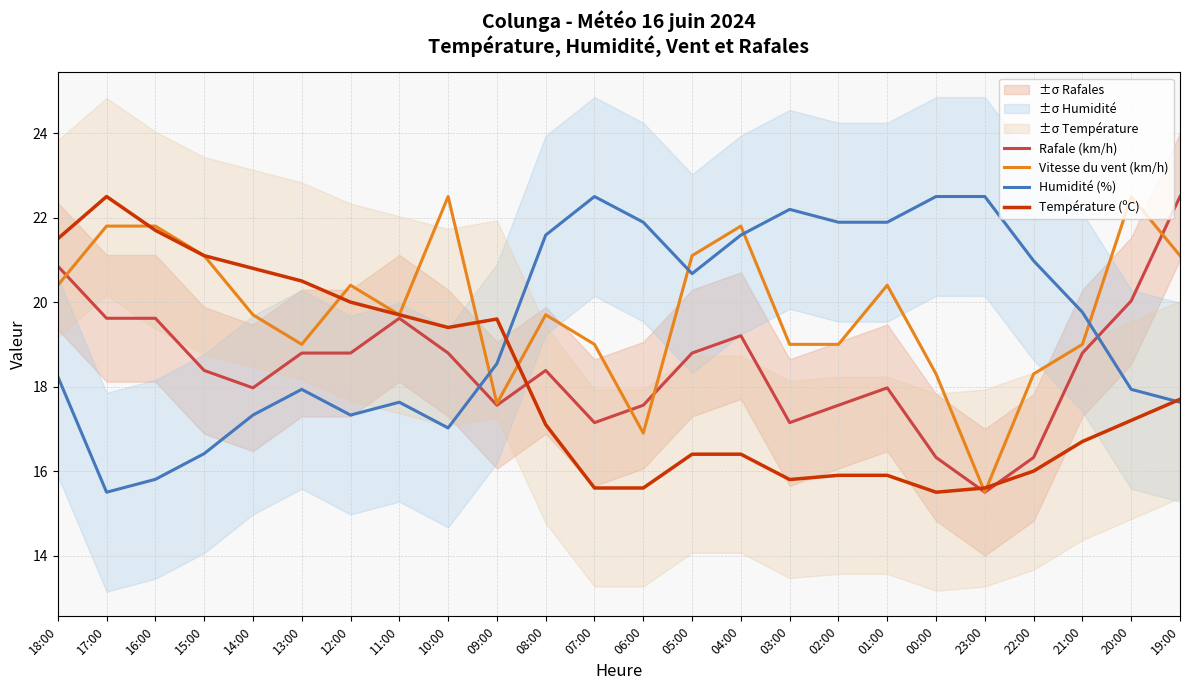

What is the maximum value shown in the chart?

22.5